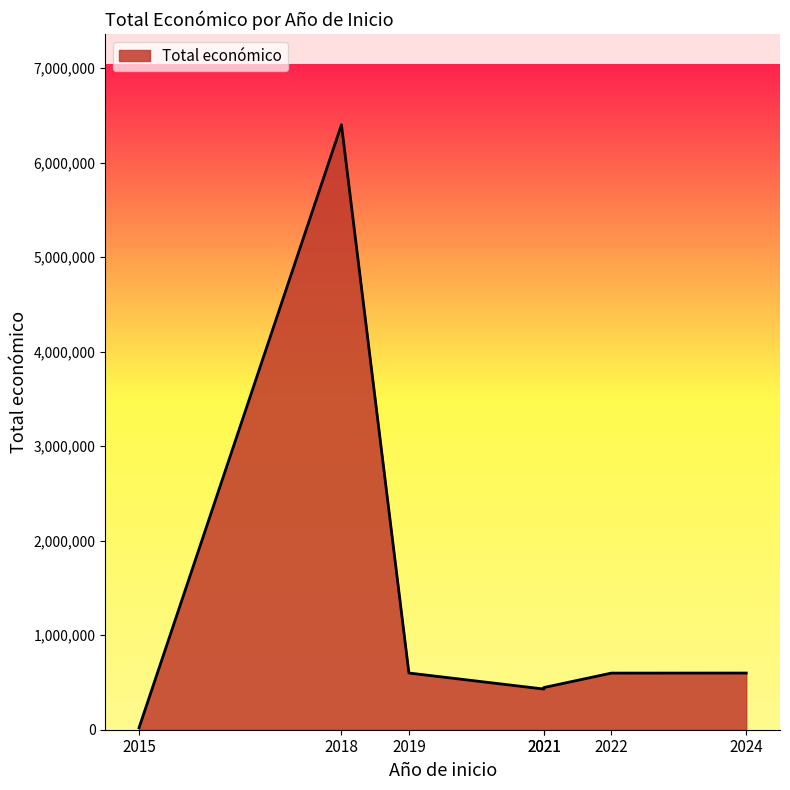

True or false: the data shows 888036 at 2024.

False